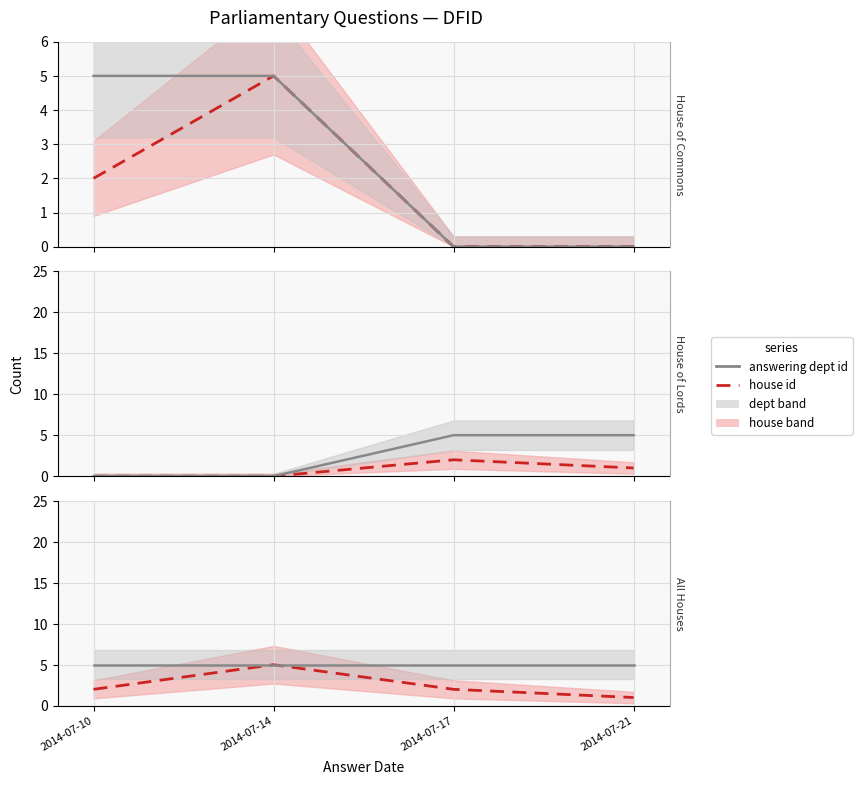

Between 2014-07-21 and 2014-07-10, which is larger?

2014-07-10